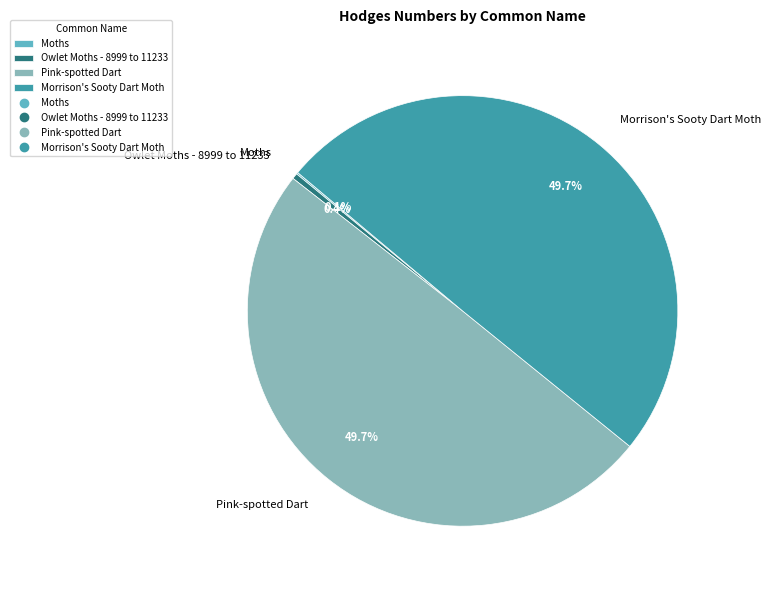

Is there any slice that represents more than half of the pie?

No